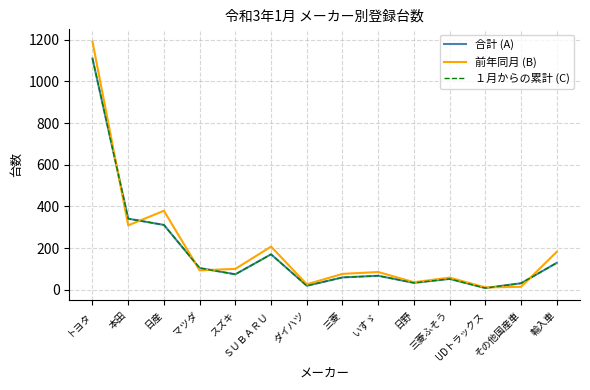

The １月からの累計 (C) series shows 8 at UDトラックス. True or false?

True